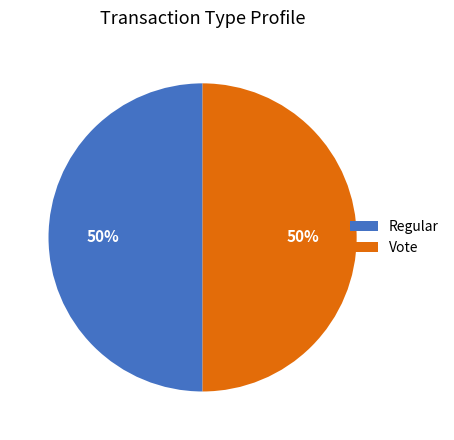

What is the ratio of the value at Regular to the value at Vote?

1.0